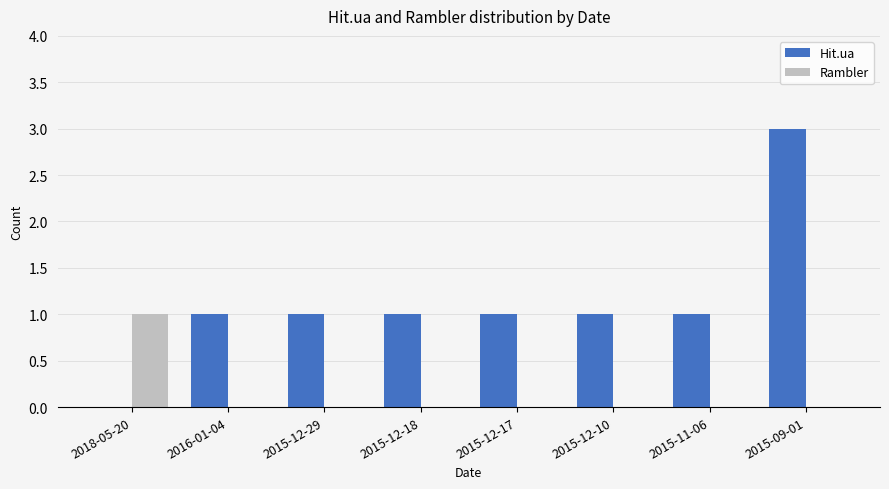

True or false: Rambler has a value of 1 at 2015-12-10.

False